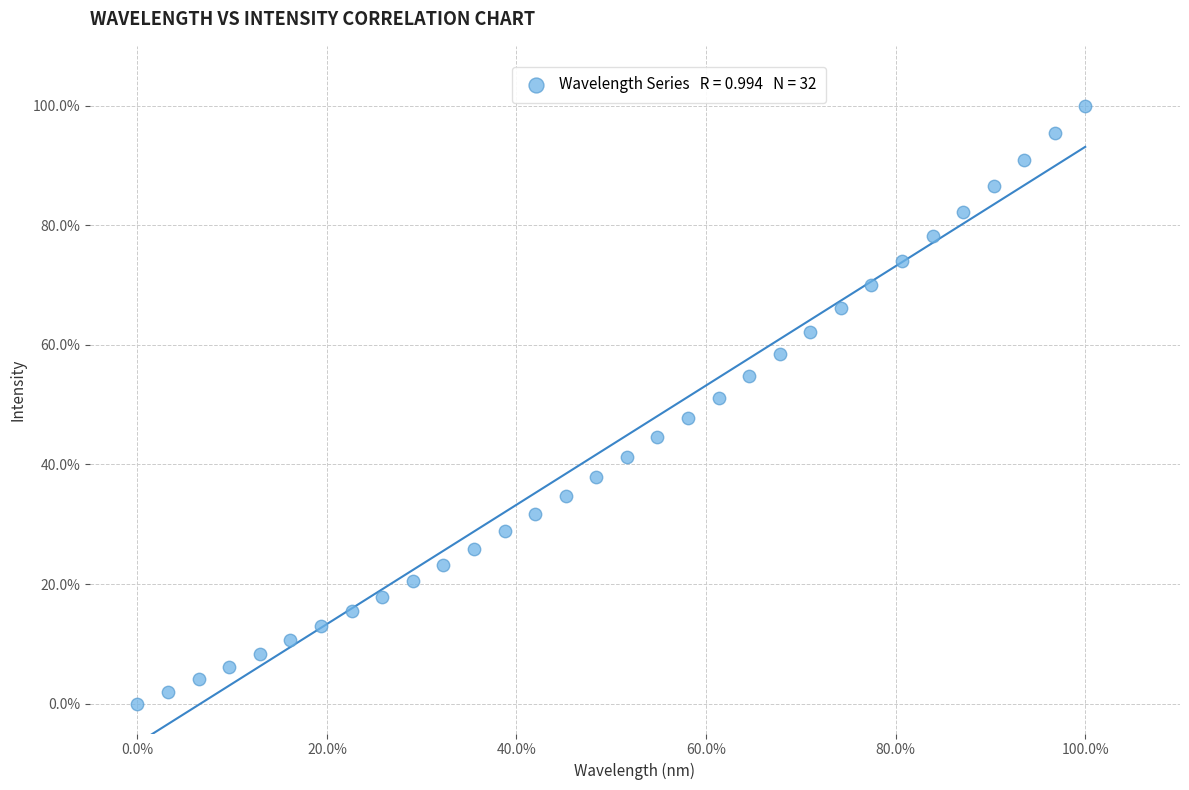

What is the range of Y values (max minus min)?

100.0